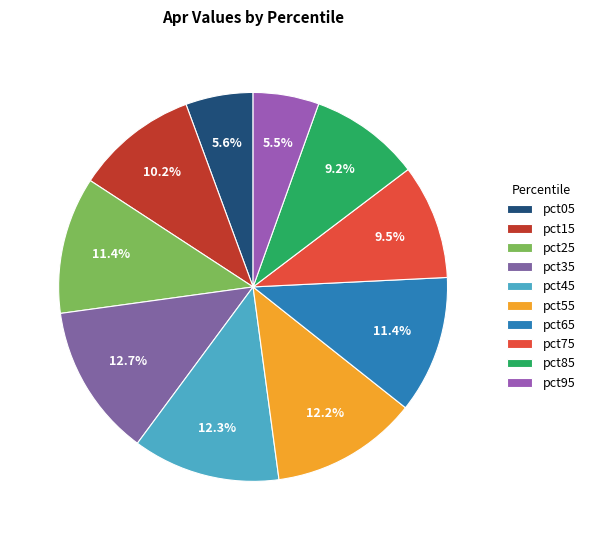

Which has a higher value, pct45 or pct85?

pct45